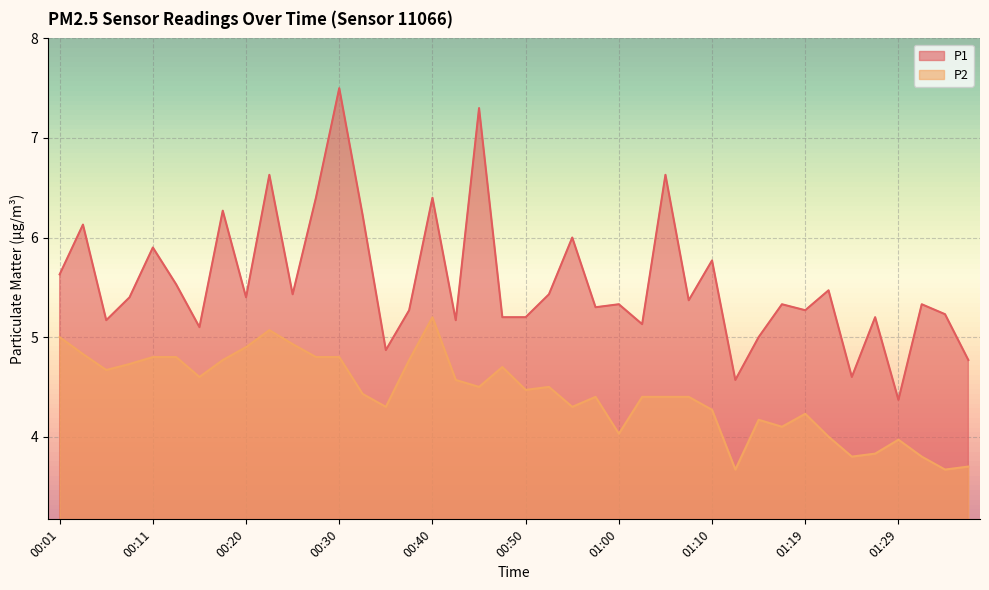

True or false: P2 has more than 2 points higher than both neighbors.

True